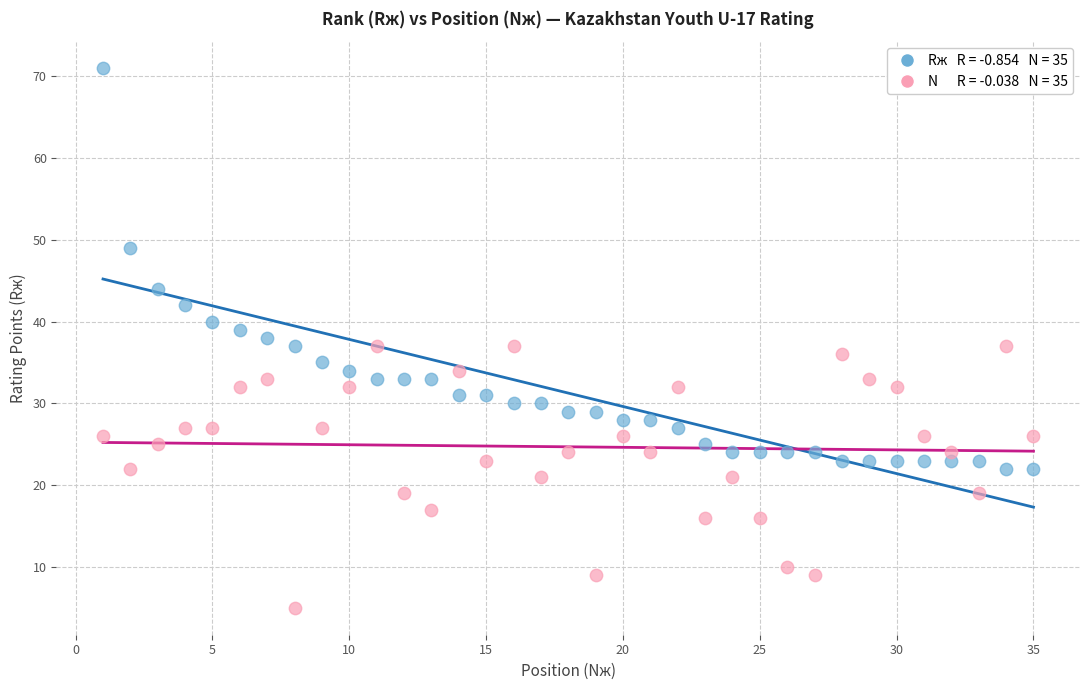

Across all data points, what is the range of X values (max minus min)?

34